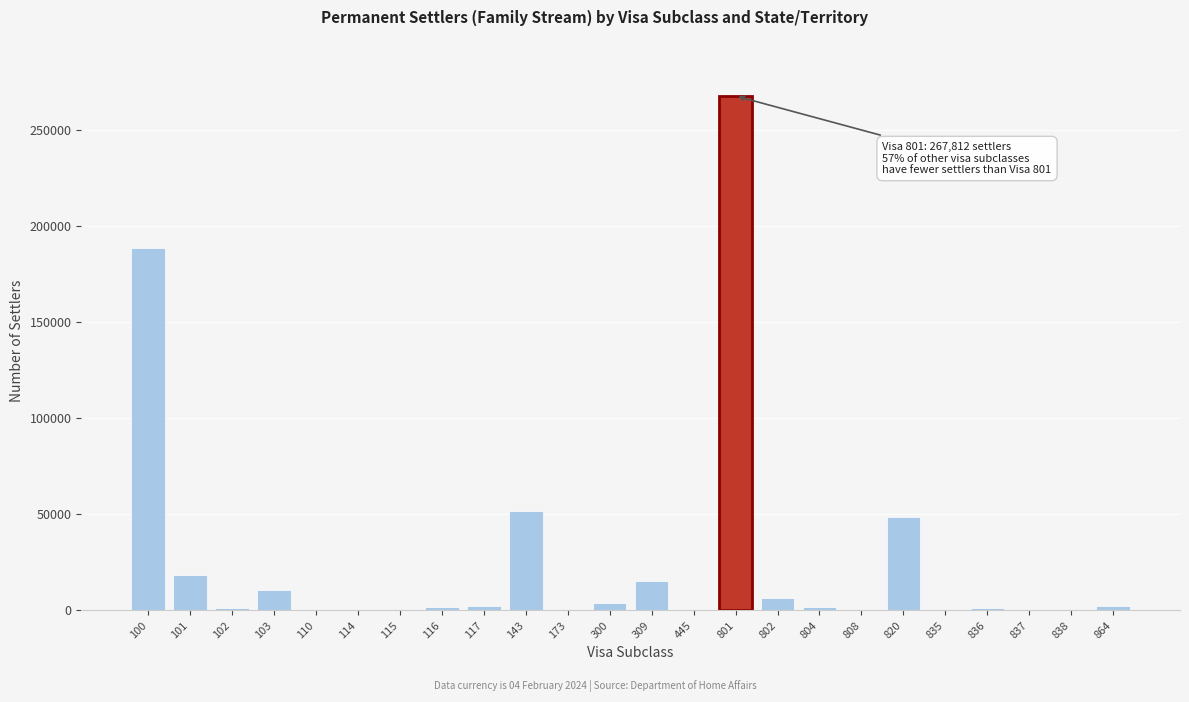

What is the sum of all values?

624783